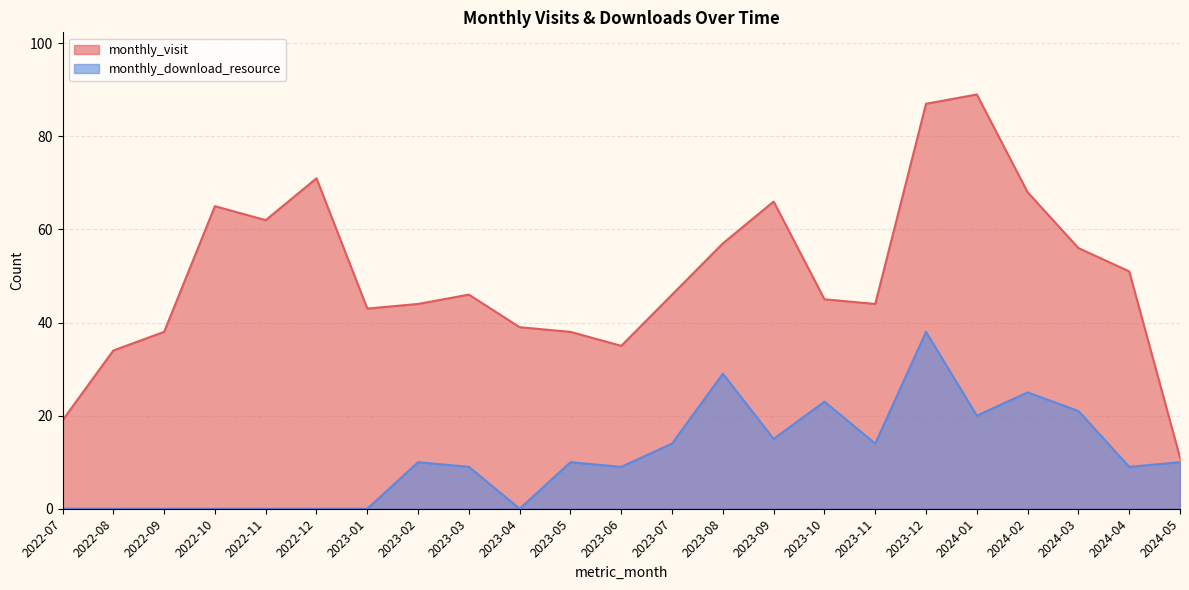

In monthly_visit, how many points are higher than both neighbors (excluding endpoints)?

5